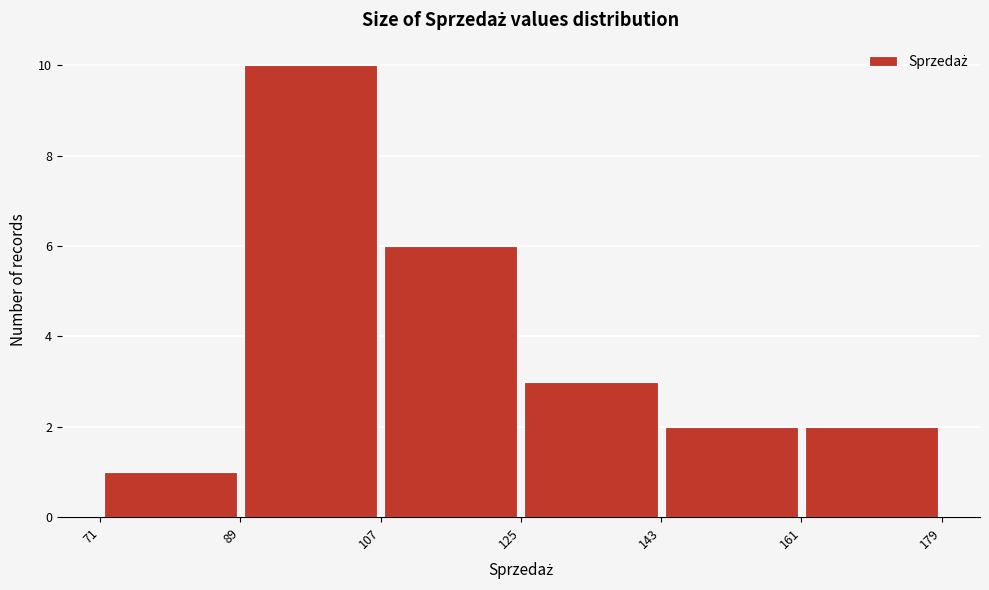

What is the height of the bar covering 161 to 179 on the x-axis? The values are not printed on the chart, so give them approximately, as read against the axis.

2